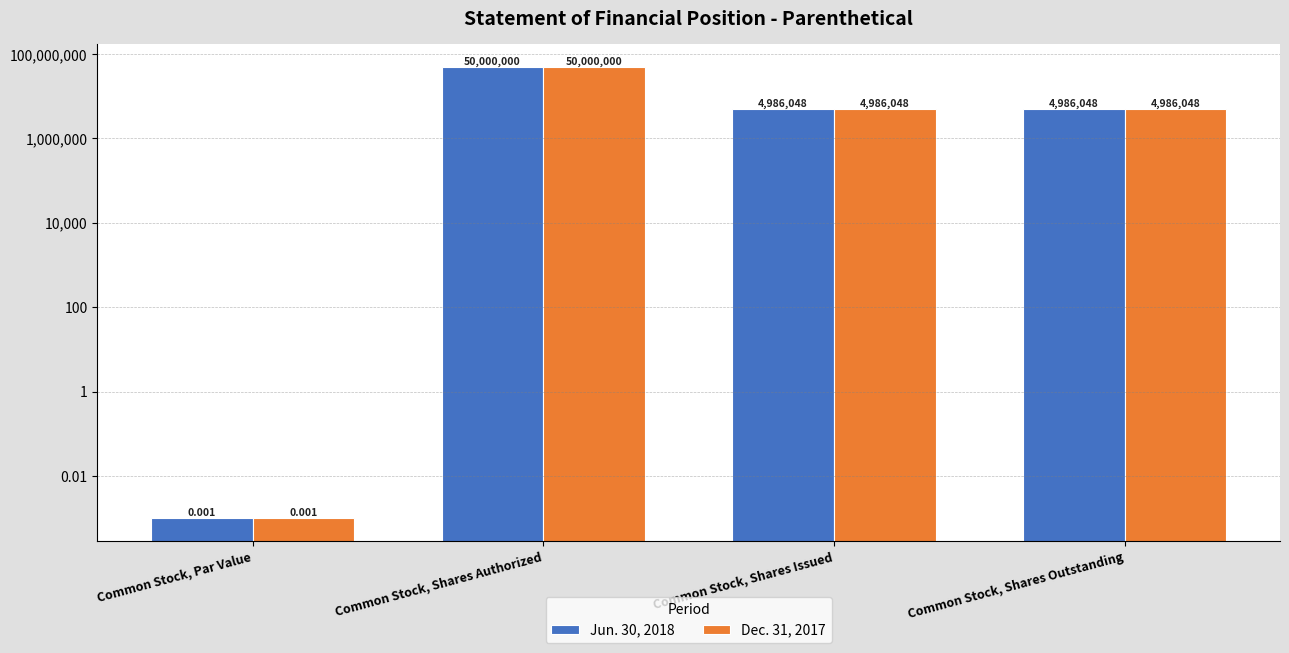

Are the bars grouped side by side (vs. stacked)?

Yes